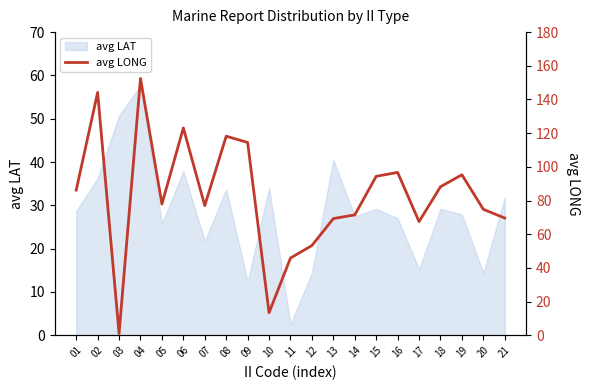

Is it true that avg LAT equals 32.1 at 07?

False